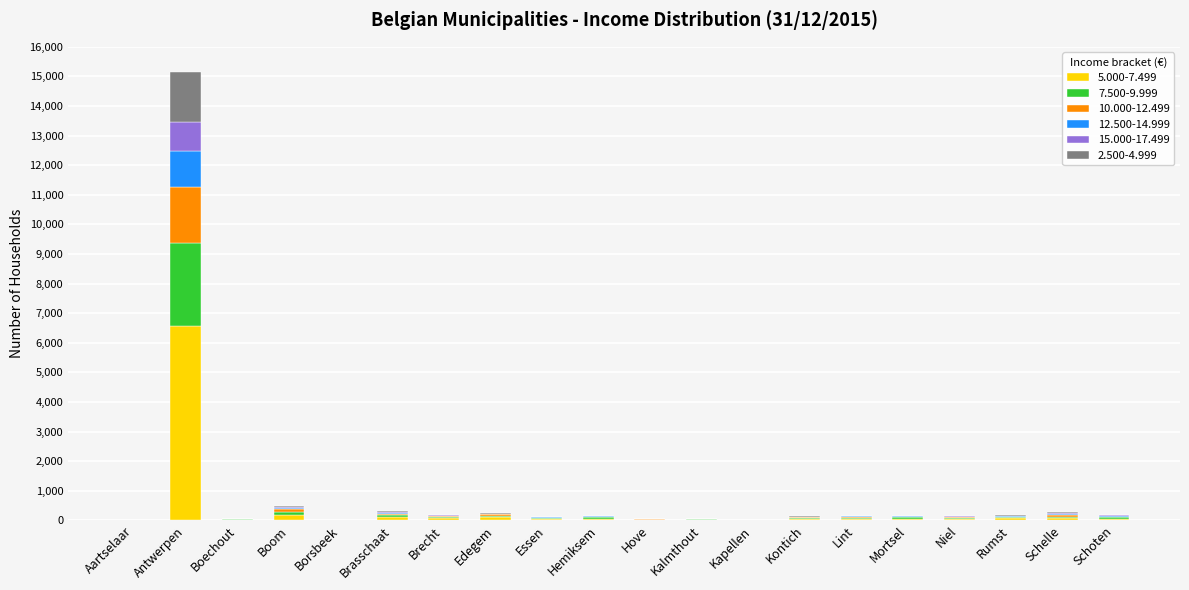

At which category is the sum across all series the highest?

Antwerpen